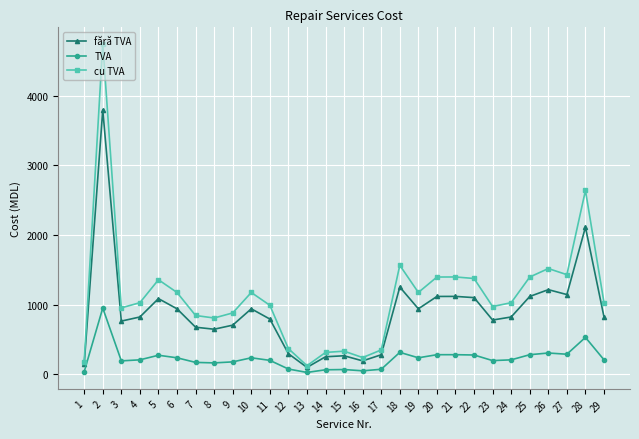

What is the value of the TVA point at the 21st from the left?

279.4